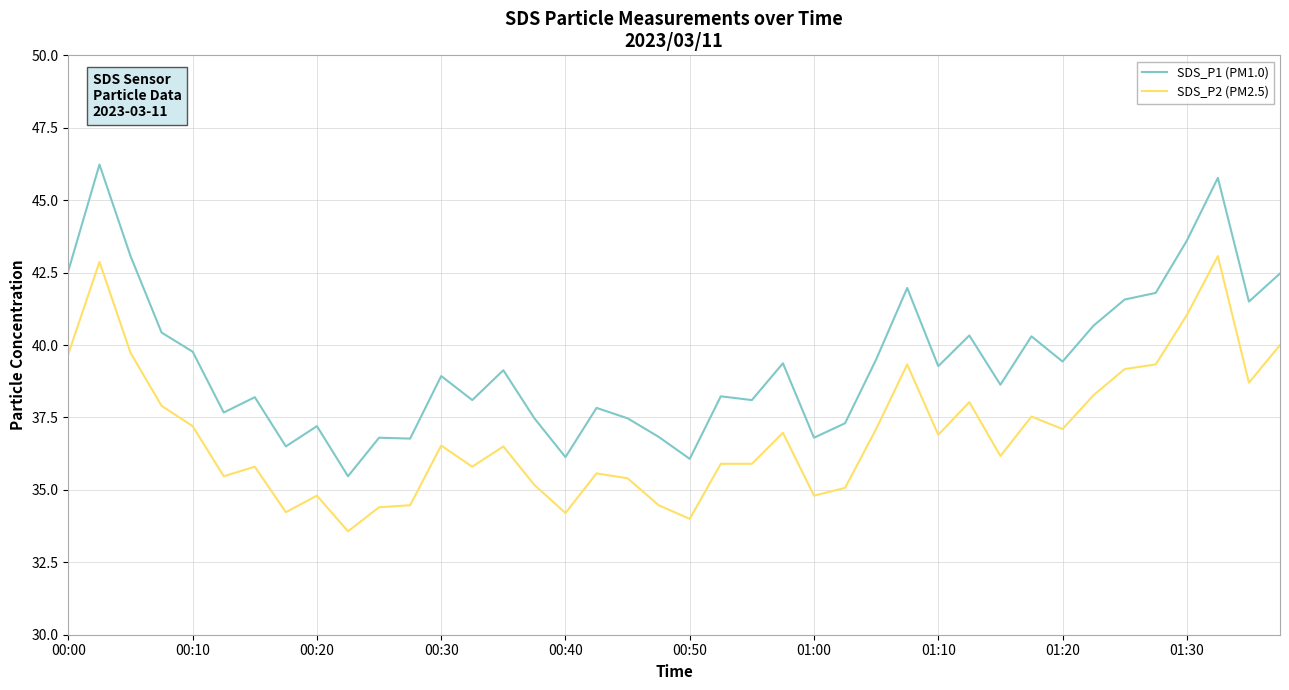

True or false: SDS_P1 (PM1.0) and SDS_P2 (PM2.5) intersect in this chart.

False